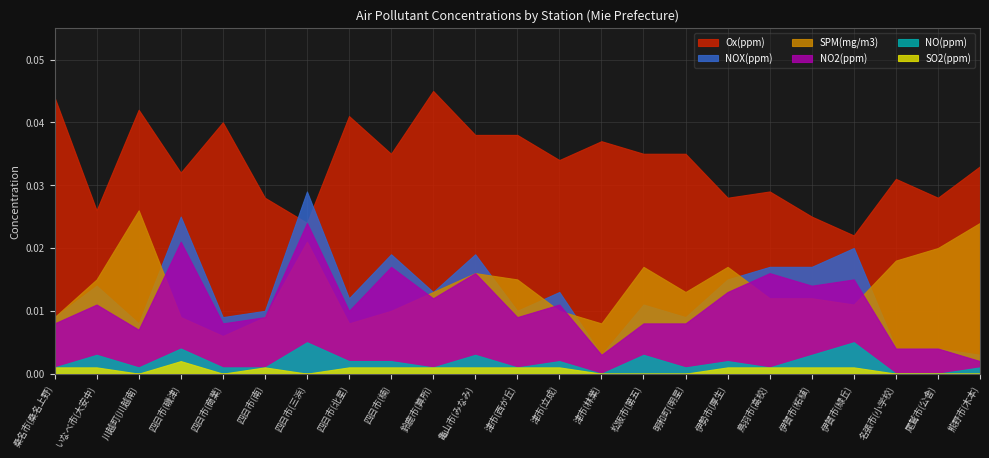

The value of SPM at 20 is 0.0. True or false?

False